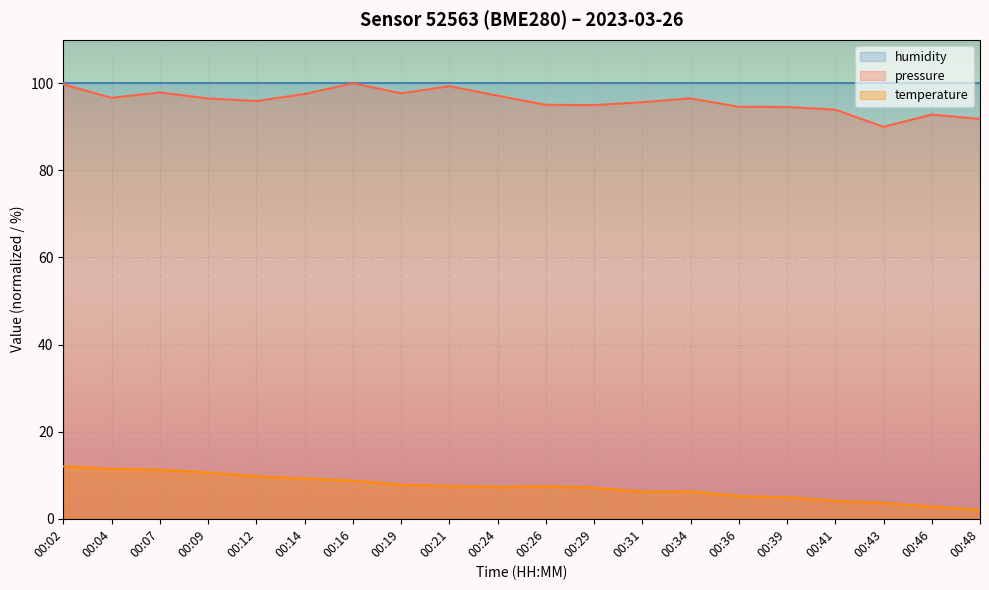

How many lines are shown in the chart?

3